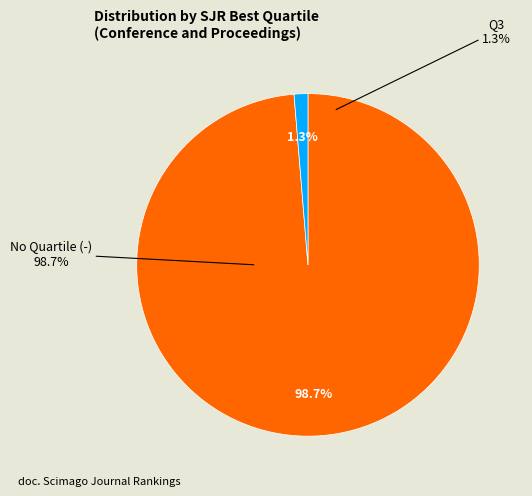

How many segments does this pie chart have?

2